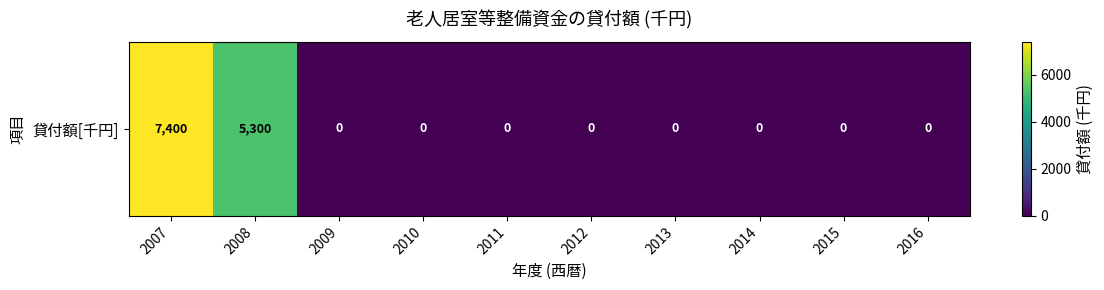

Where is the data nearest to the value 3700?

2008